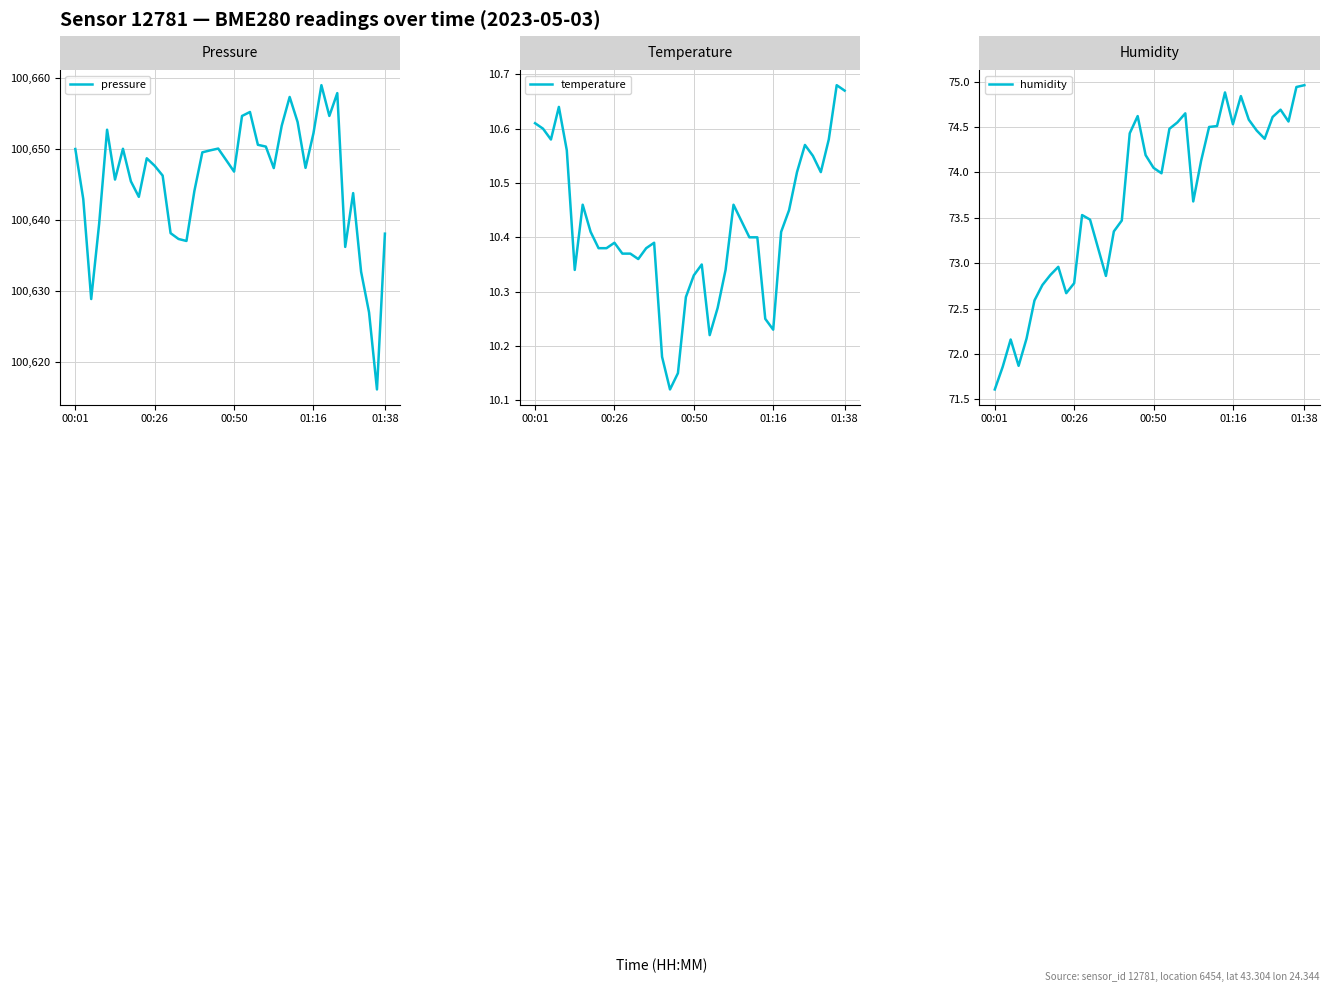

At which category is the sum across all series the highest?

31